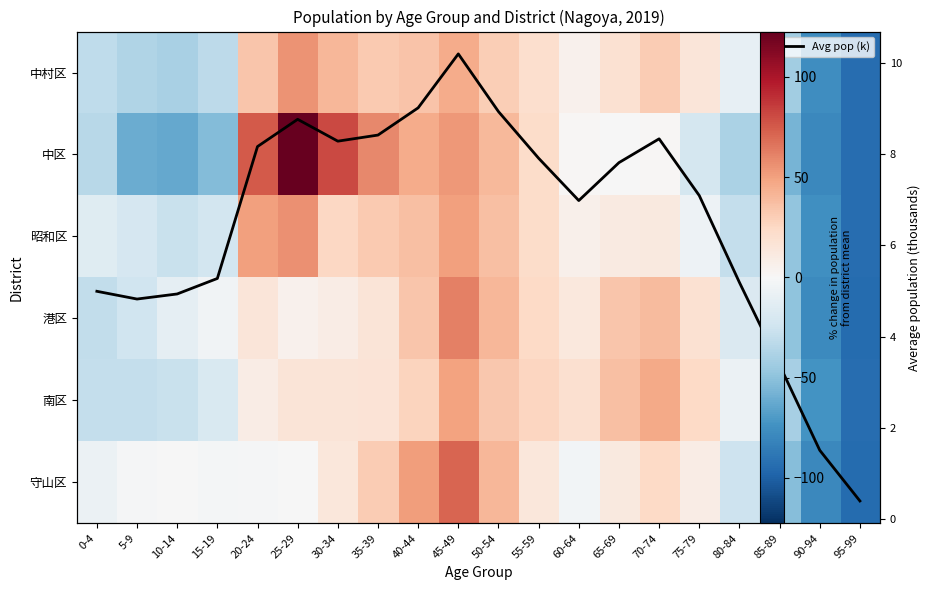

Which category has the highest value across all series?

25-29